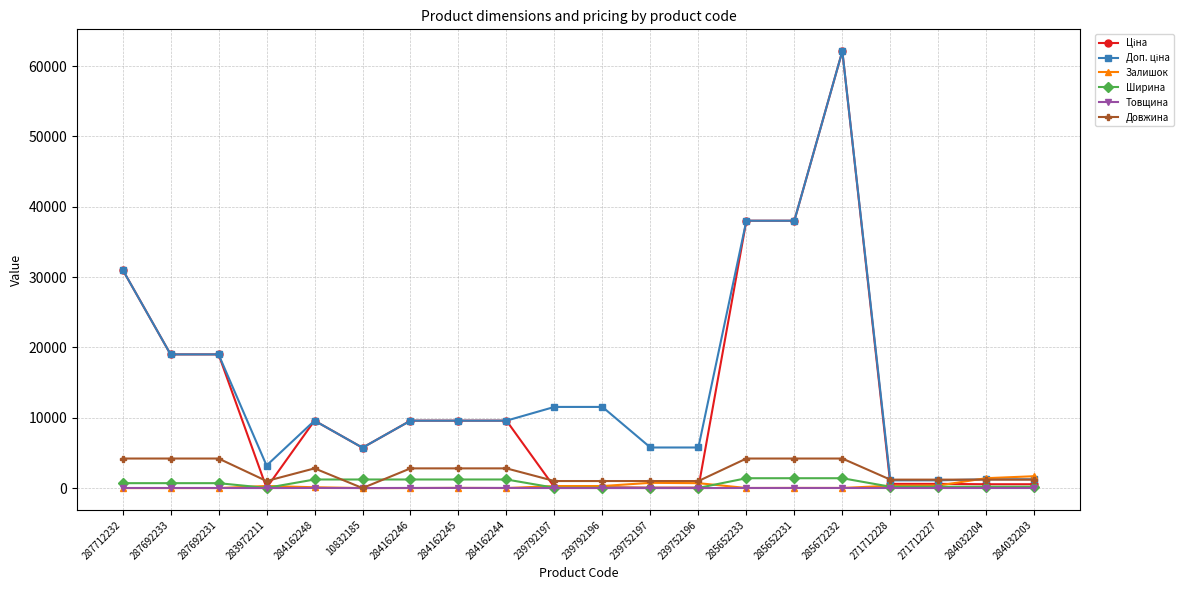

Which label corresponds to the largest value in the chart?

285672232